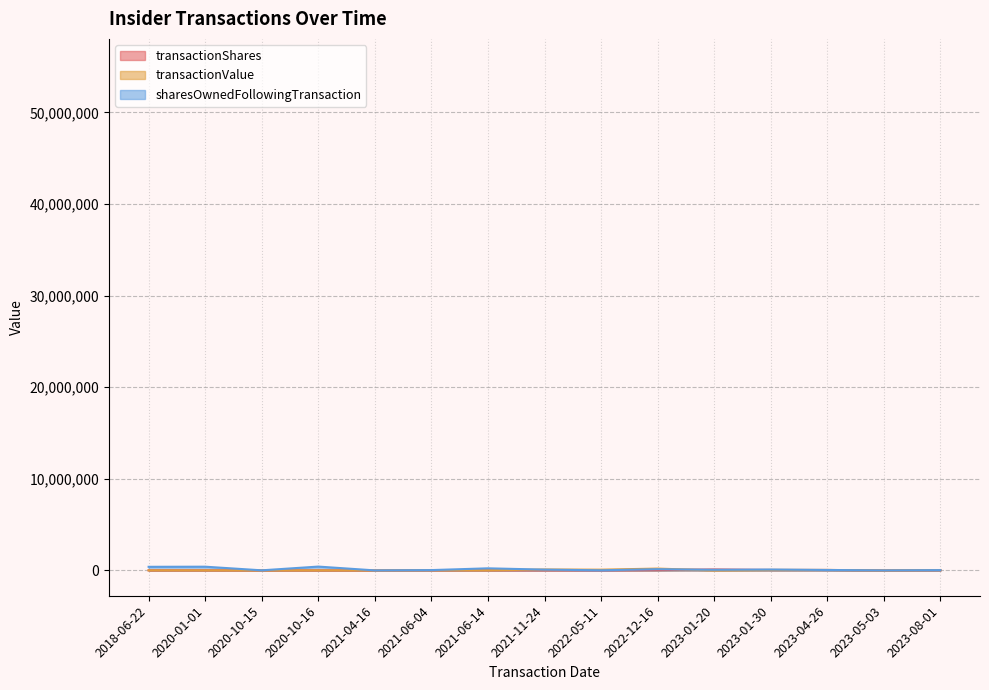

Is this an area chart (filled region under the line)?

No